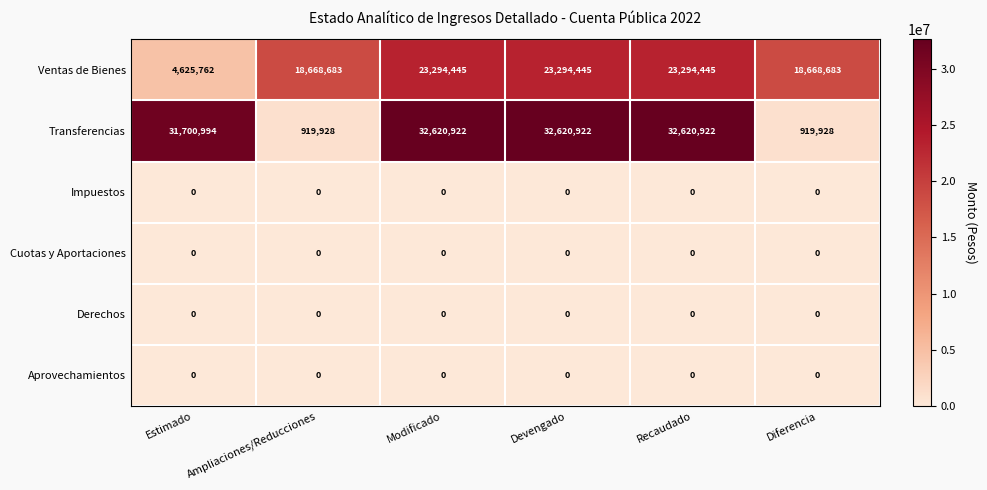

What is the difference between the highest and lowest values at Ampliaciones/Reducciones?

18668683